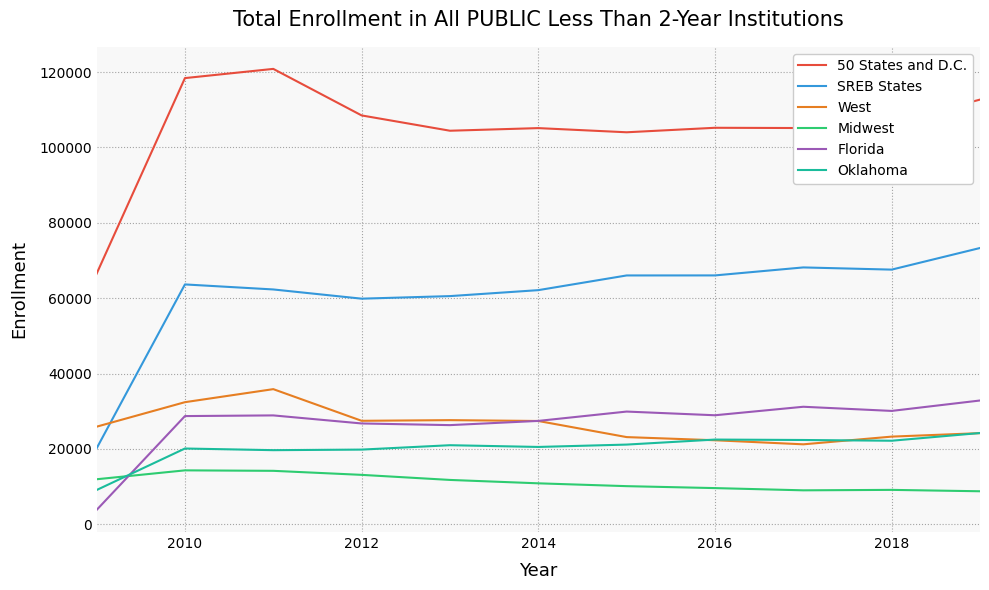

What is the difference between the maximum and minimum values in the Oklahoma series?

15133